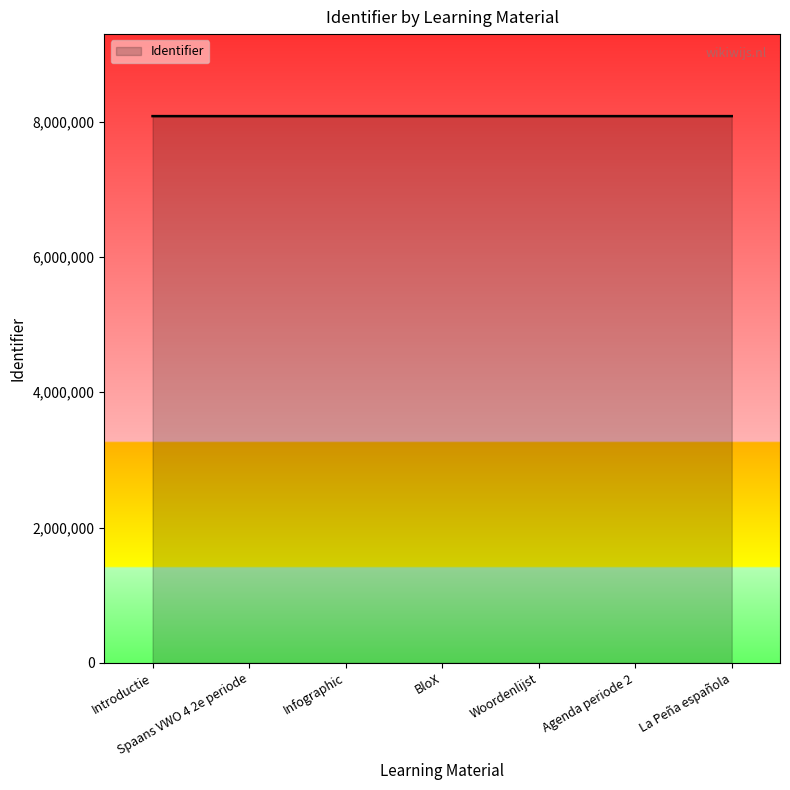

What is the minimum value shown in the chart?

8080494